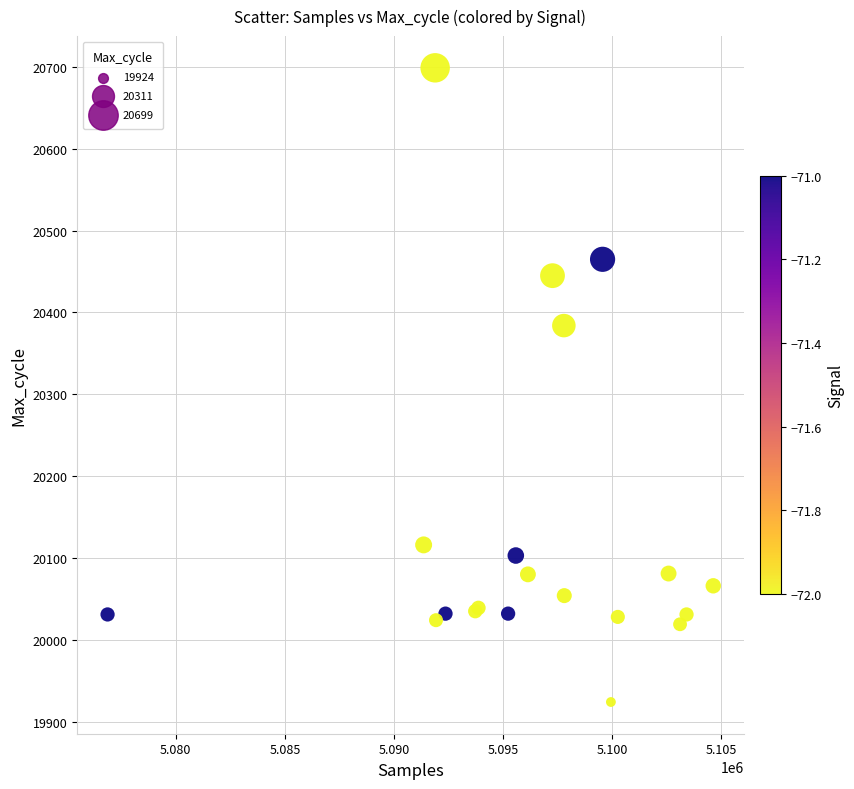

What Y value in the scatter plot is closest to 20311?

20384